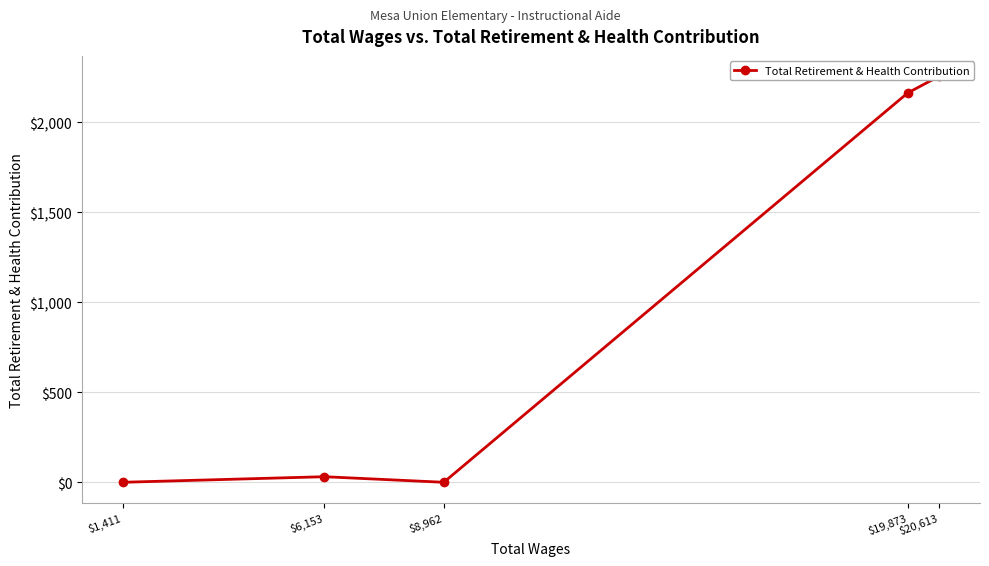

Reading left to right, extract all data points from this chart.

$1,411=0	$6,153=31	$8,962=0	$19,873=2162	$20,613=2255